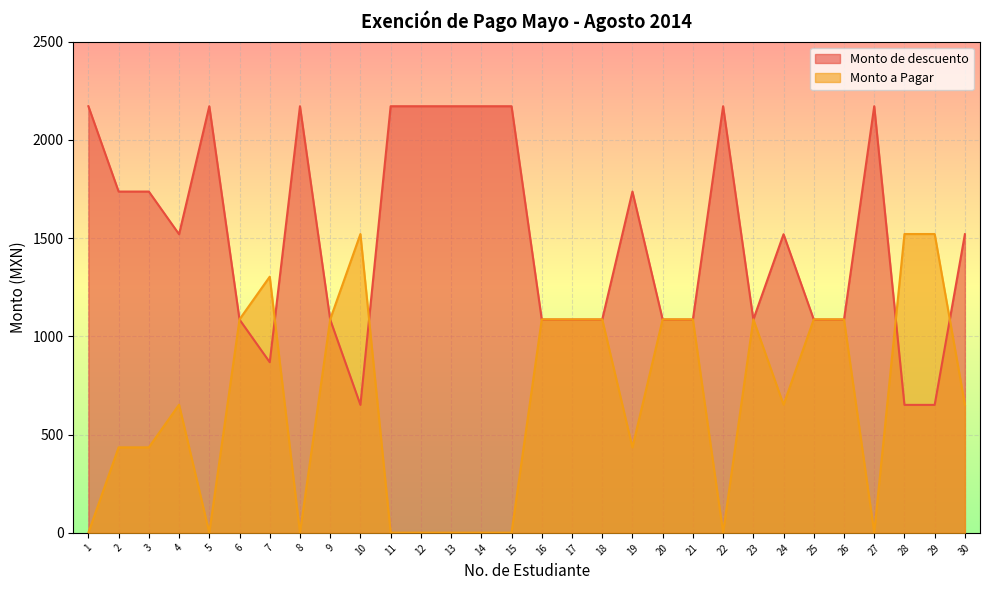

Rank the series by their maximum value, from lowest to highest.

Monto a Pagar, Monto de descuento